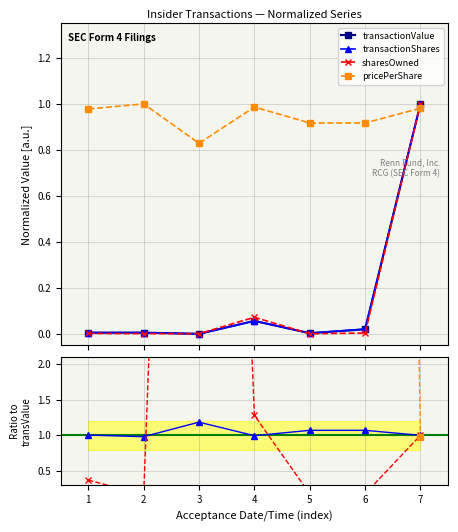

Is this an area chart (filled region under the line)?

No